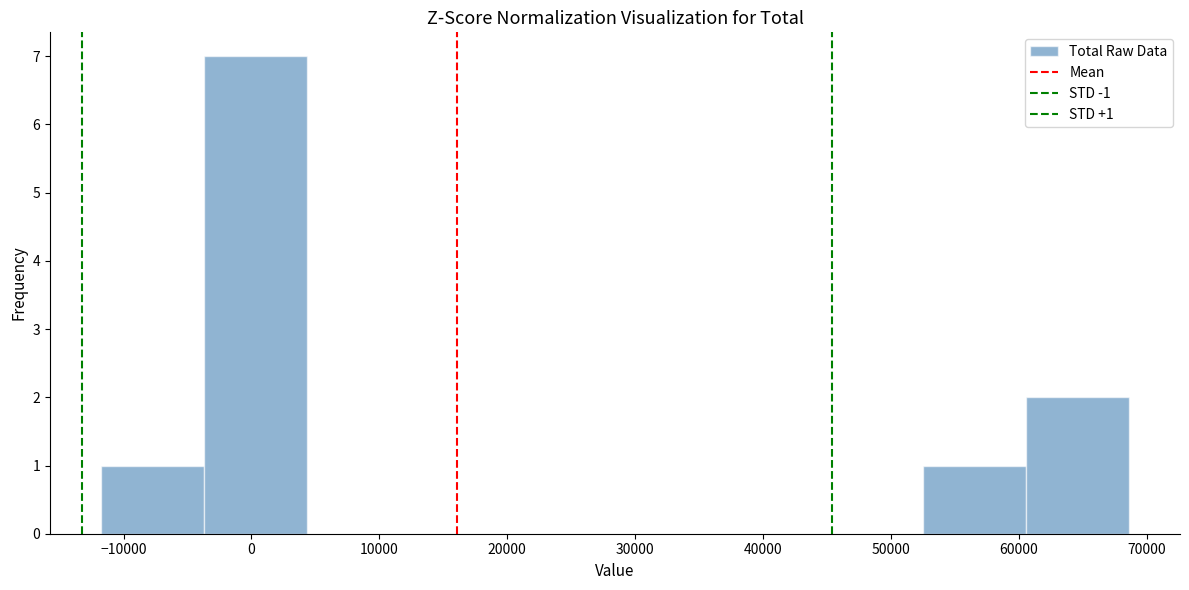

Over which range of the x-axis is the bar tallest?

-4000 to 4000